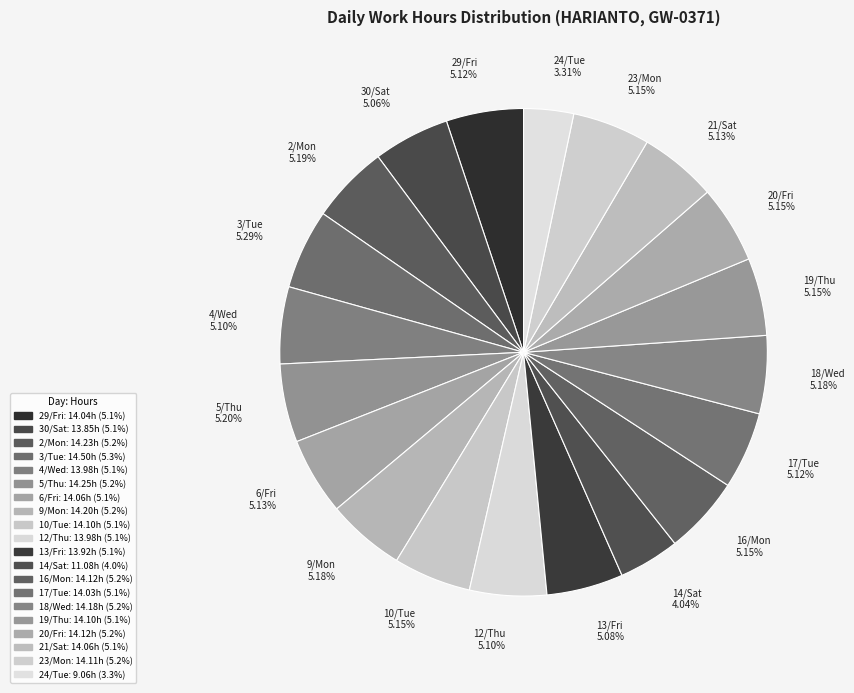

Is there a majority slice in this chart?

No